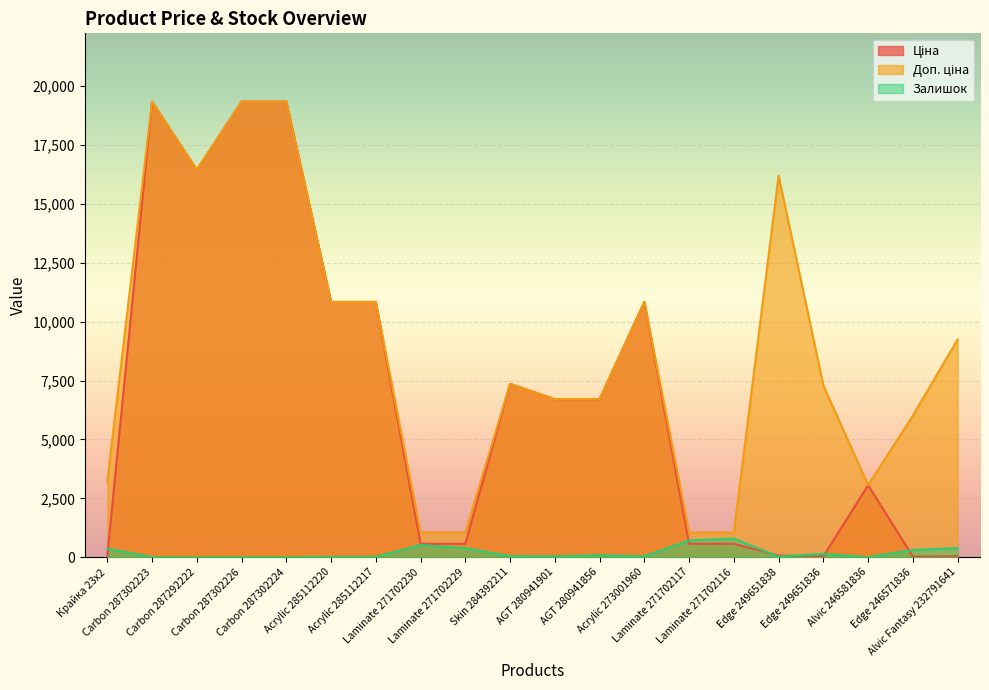

Is it true that Ціна equals 9788.1 at Carbon 287302224?

False